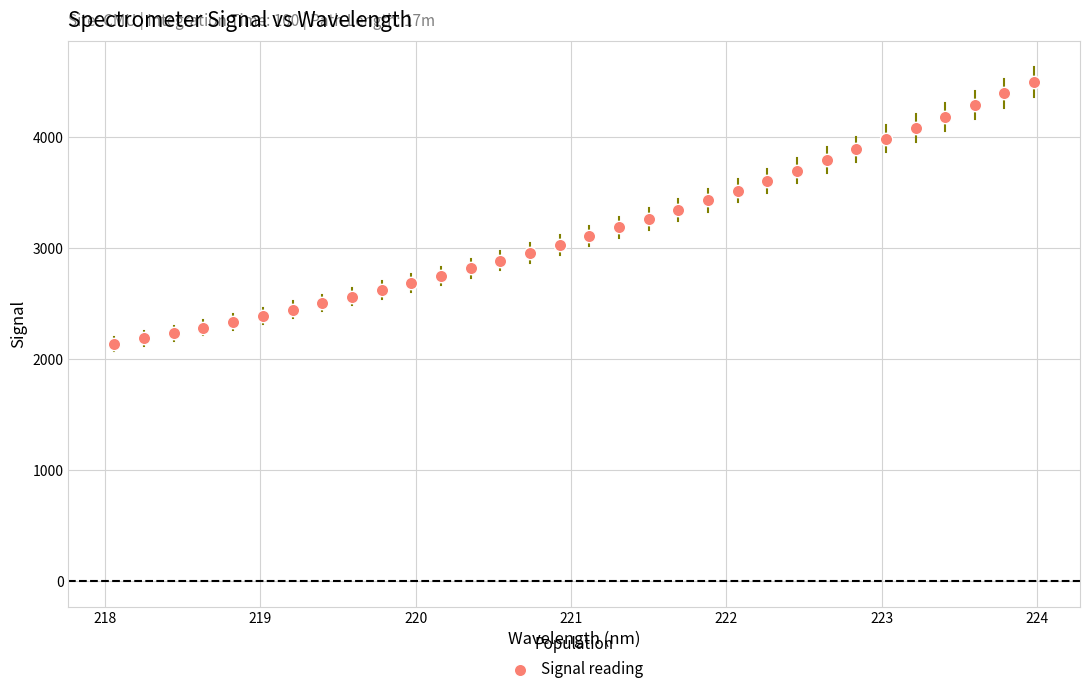

What is the range of X values (max minus min)?

5.9